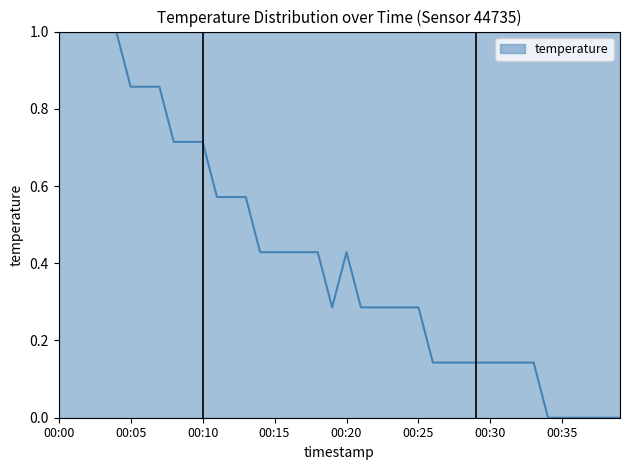

Reading left to right, what are all the values shown in this chart?

00:00=1.0	00:01=1.0	00:02=1.0	00:03=1.0	00:04=1.0	00:05=0.9	00:06=0.9	00:07=0.9	00:08=0.7	00:09=0.7	00:10=0.7	00:11=0.6	00:12=0.6	00:13=0.6	00:14=0.4	00:15=0.4	00:16=0.4	00:17=0.4	00:18=0.4	00:19=0.3	00:20=0.4	00:21=0.3	00:22=0.3	00:23=0.3	00:24=0.3	00:25=0.3	00:26=0.1	00:27=0.1	00:28=0.1	00:29=0.1	00:30=0.1	00:31=0.1	00:32=0.1	00:33=0.1	00:34=0.0	00:35=0.0	00:36=0.0	00:37=0.0	00:38=0.0	00:39=0.0